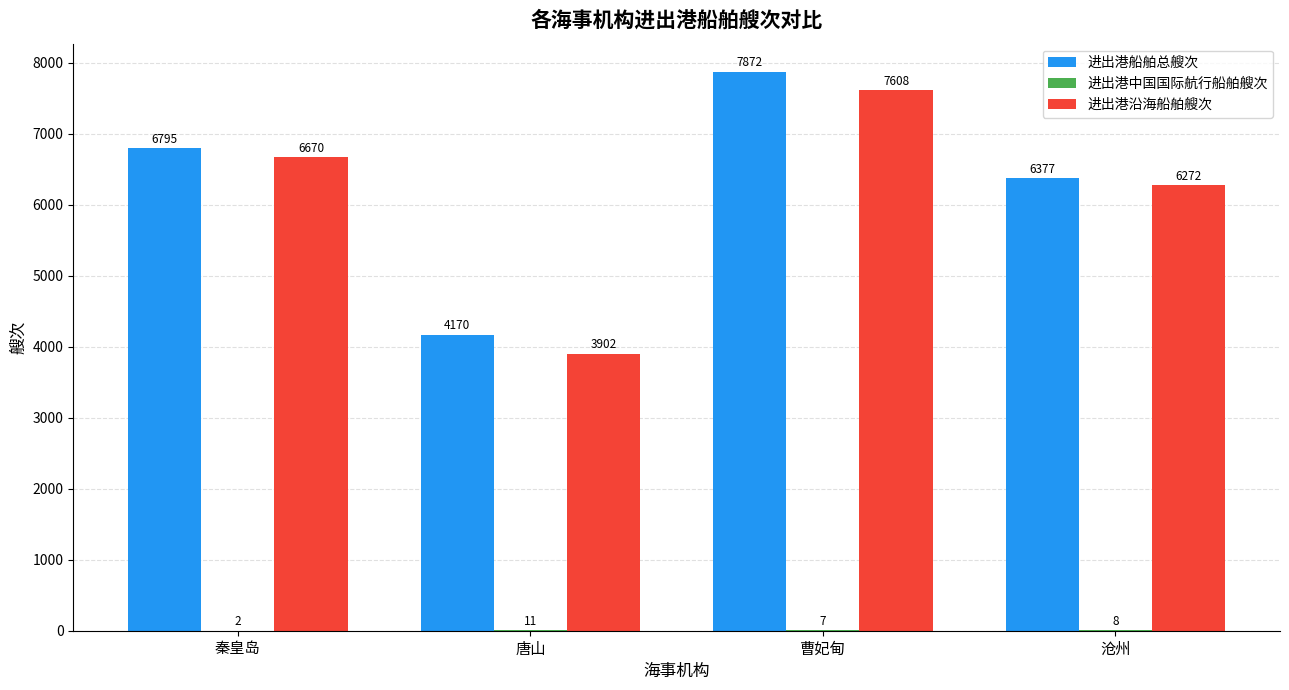

How many 进出港沿海船舶艘次 values are between 6272 and 7608?

3